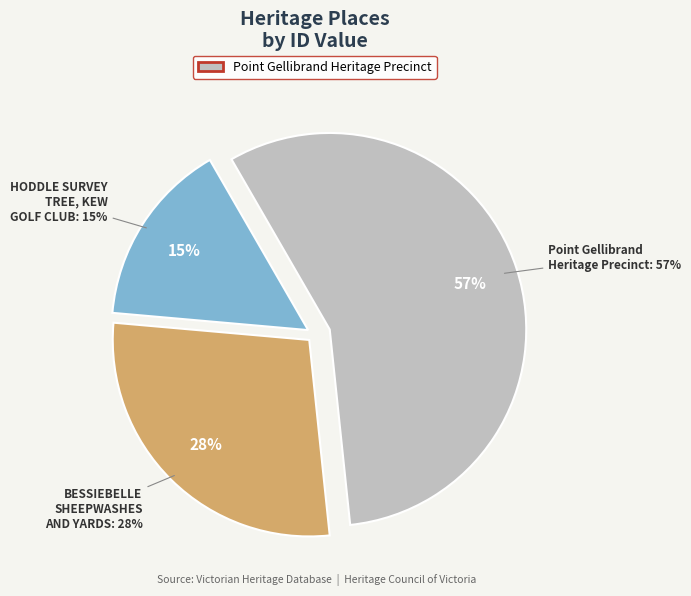

Is it true that HODDLE SURVEY TREE, KEW GOLF CLUB is 15% of the pie?

True